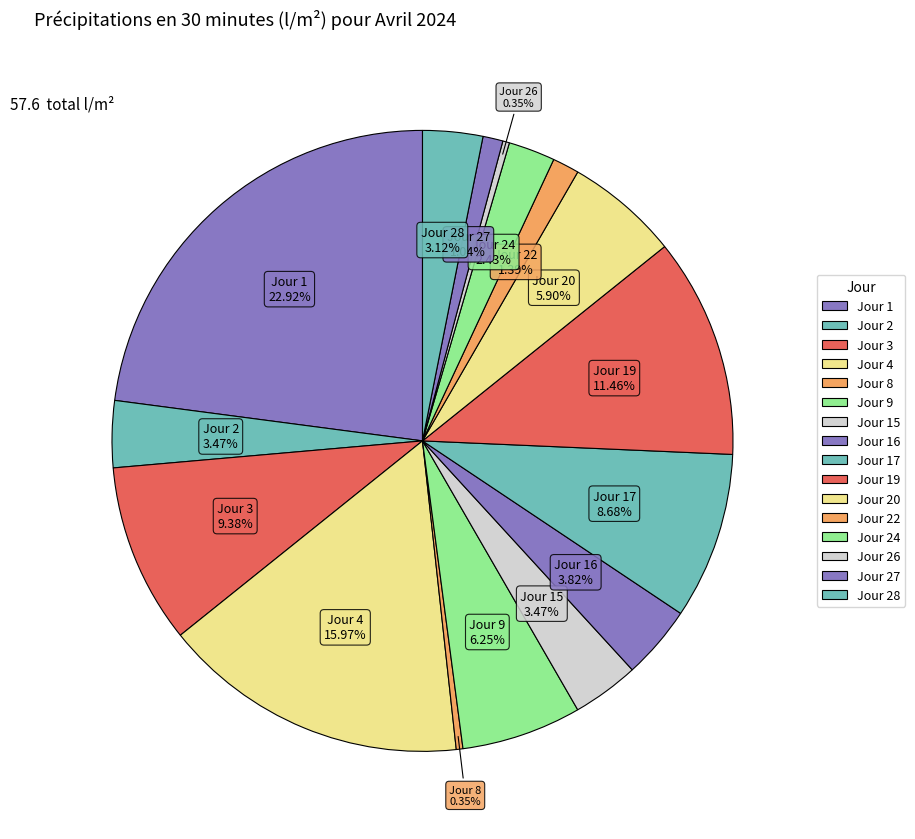

How many segments does this pie chart have?

16